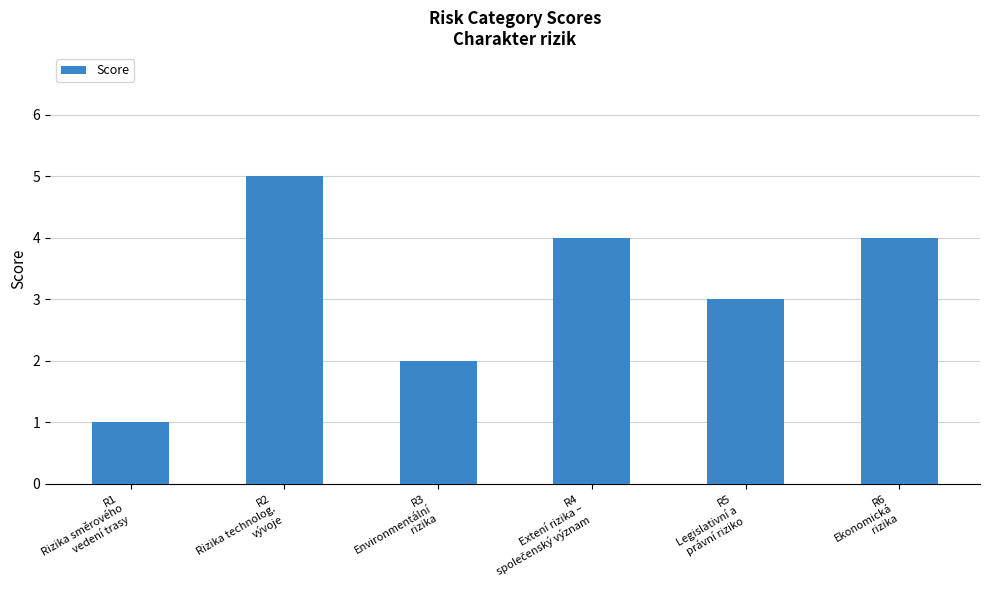

What is the value of the 6th bar from the left?

4